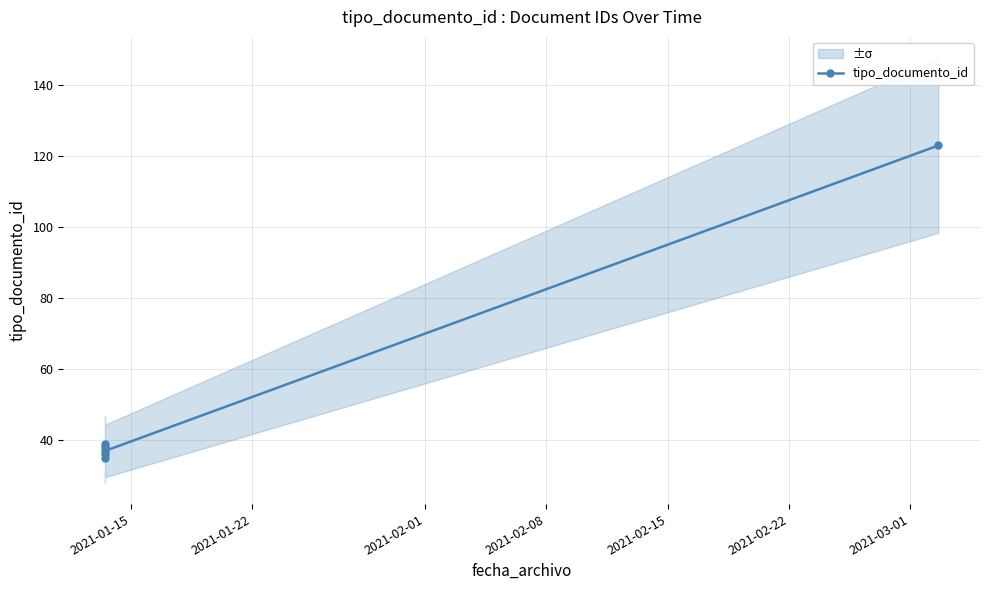

What is the value of the tipo_documento_id point at the 3rd from the left?

39